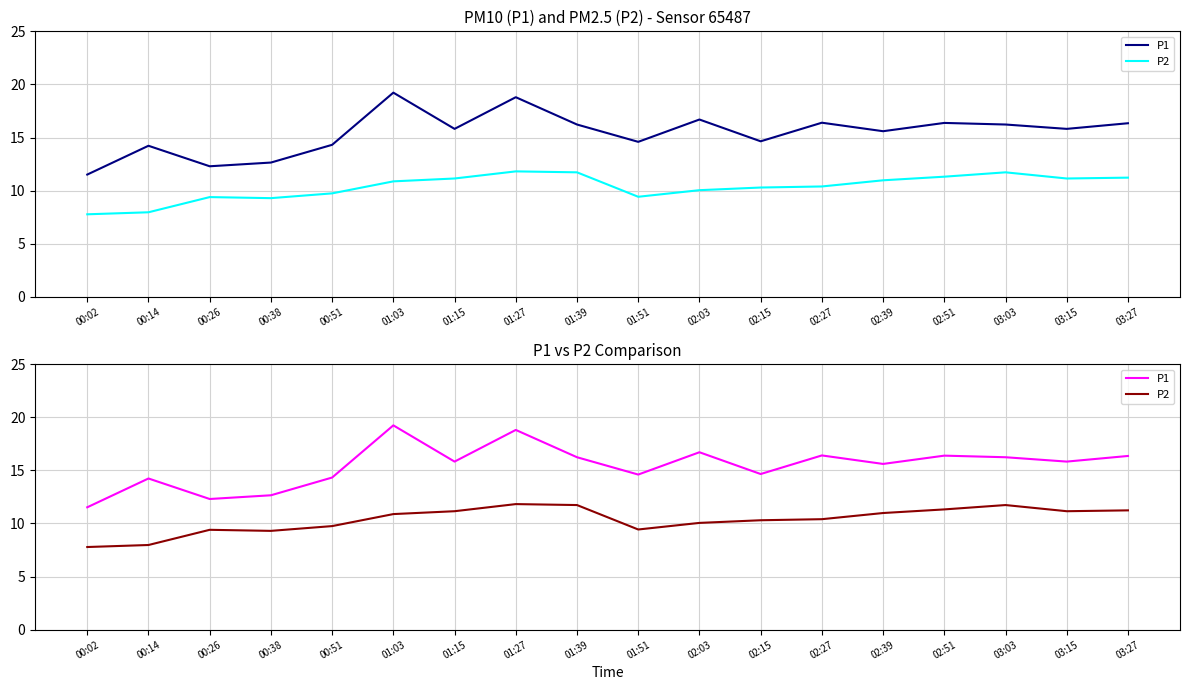

List the labels in order of P1 value, largest first.

01:03, 01:27, 02:03, 02:27, 02:51, 03:27, 01:39, 03:03, 01:15, 03:15, 02:39, 02:15, 01:51, 00:51, 00:14, 00:38, 00:26, 00:02